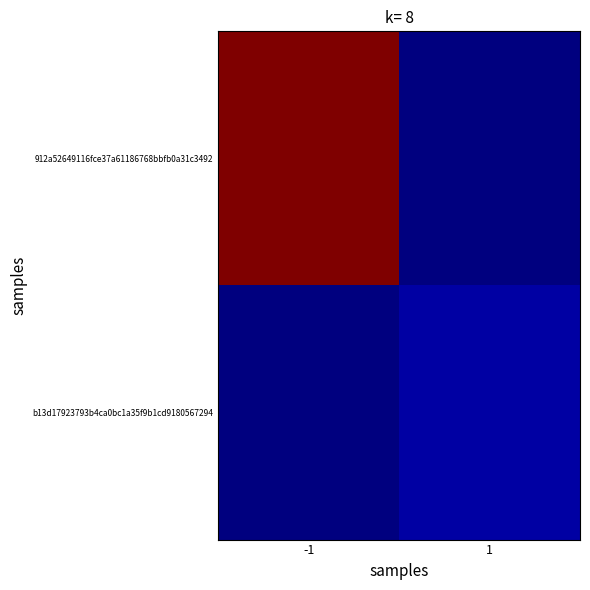

What is the total value across all series at -1?

63